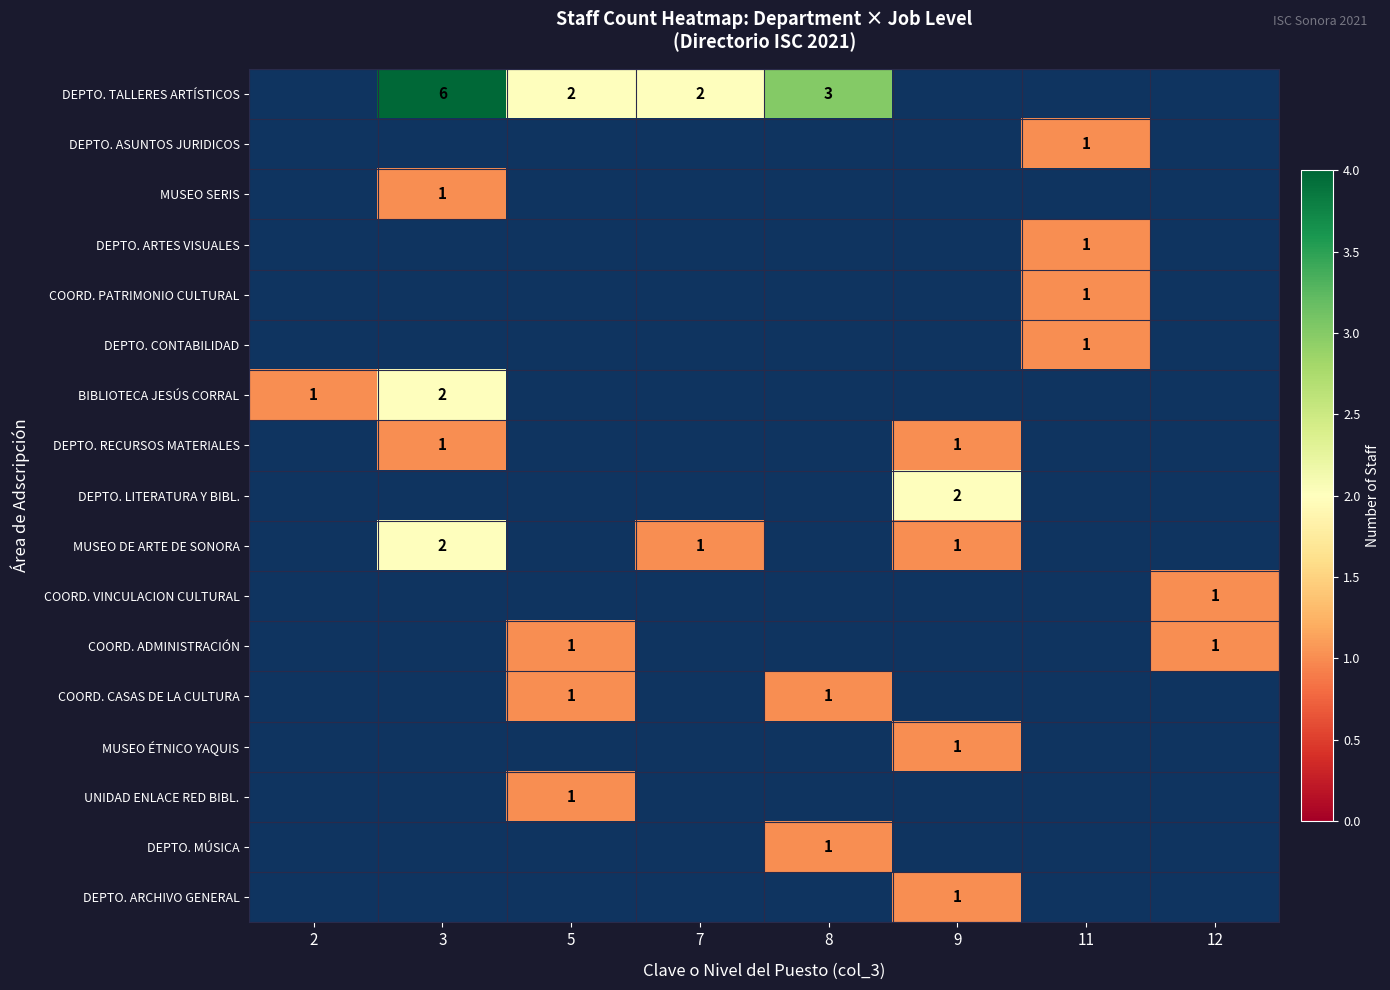

What is the maximum value shown in the chart?

6.0